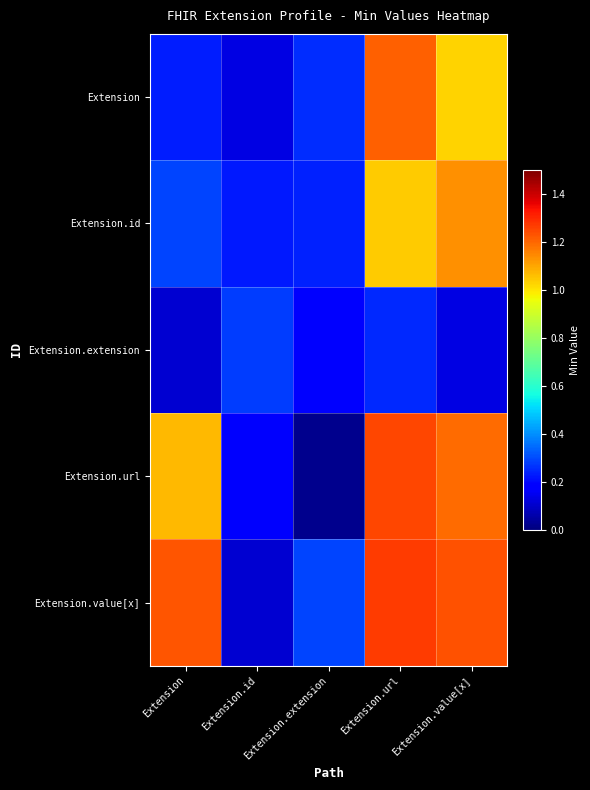

At Extension.id, list the series in order from largest to smallest.

Extension.extension, Extension.id, Extension.url, Extension, Extension.value[x]